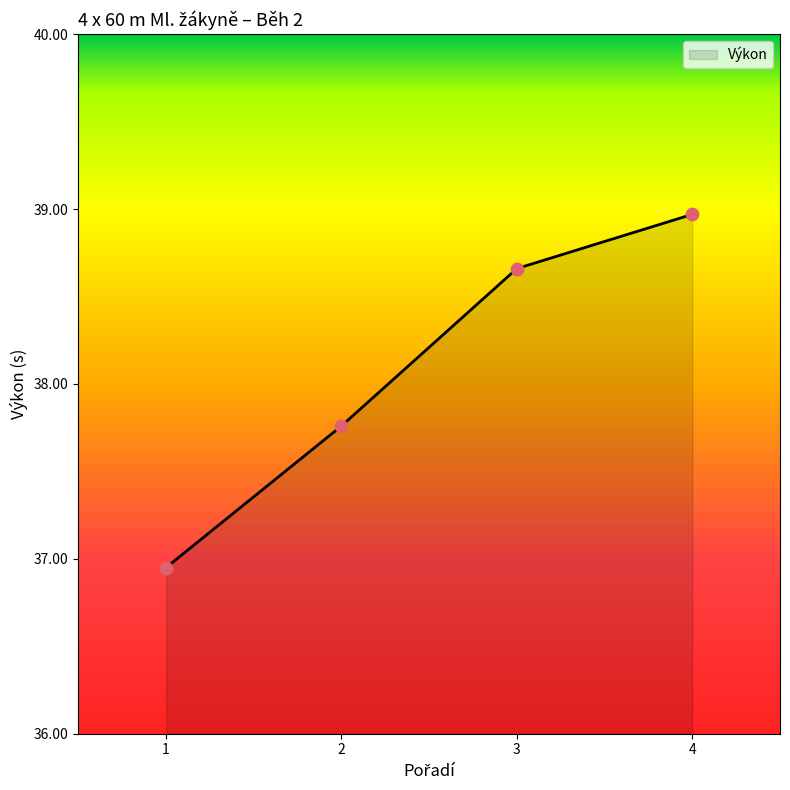

What is the ratio of the value at 3 to the value at 2?

1.0